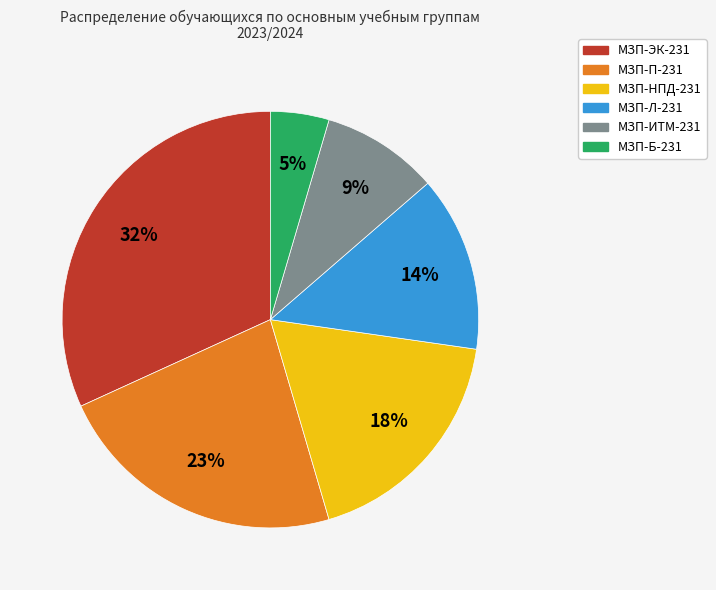

How many slices are in this pie chart?

6